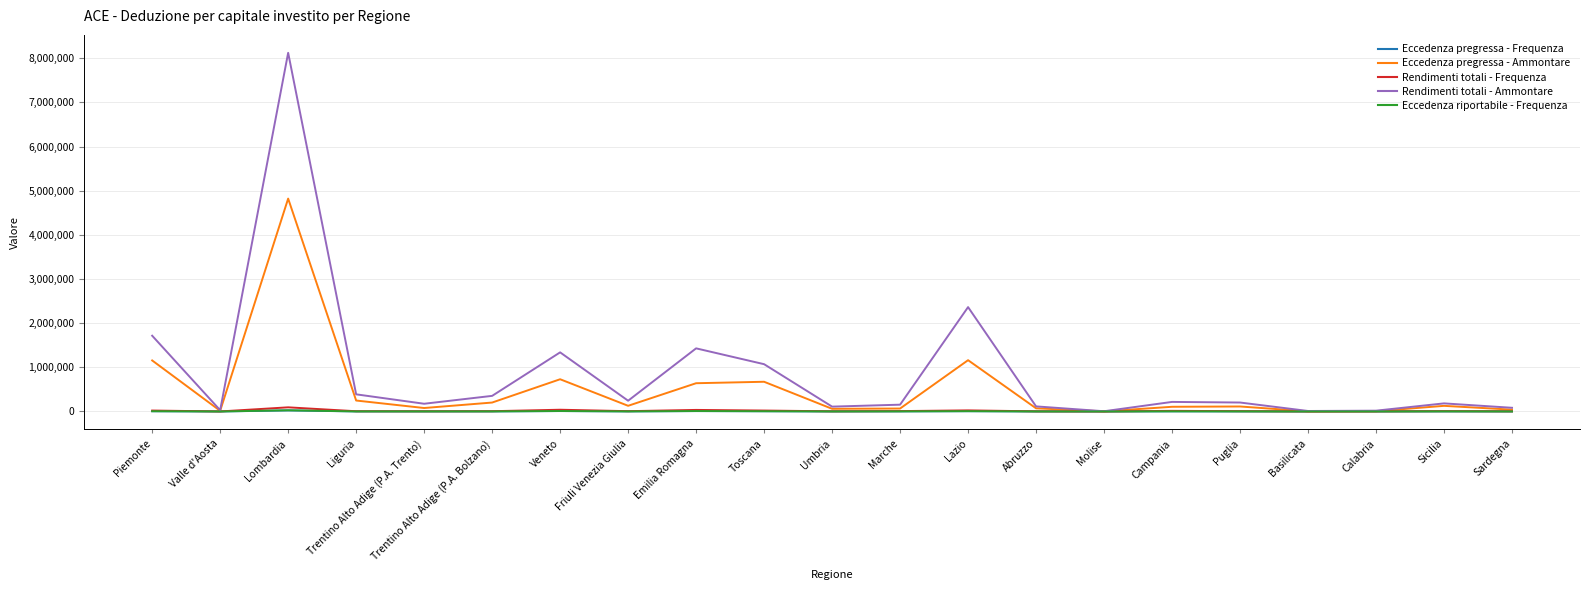

The Eccedenza pregressa - Ammontare series shows 192294 at Toscana. True or false?

False